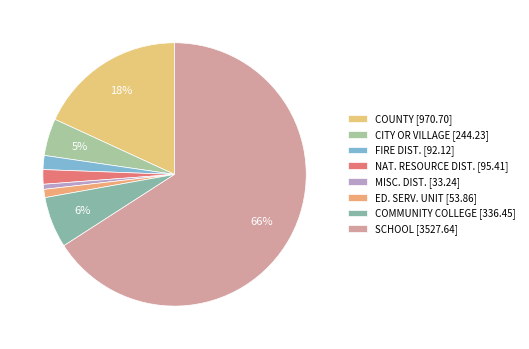

Rank the categories by value from highest to lowest.

SCHOOL, COUNTY, COMMUNITY COLLEGE, CITY OR VILLAGE, NAT. RESOURCE DIST., FIRE DIST., ED. SERV. UNIT, MISC. DIST.